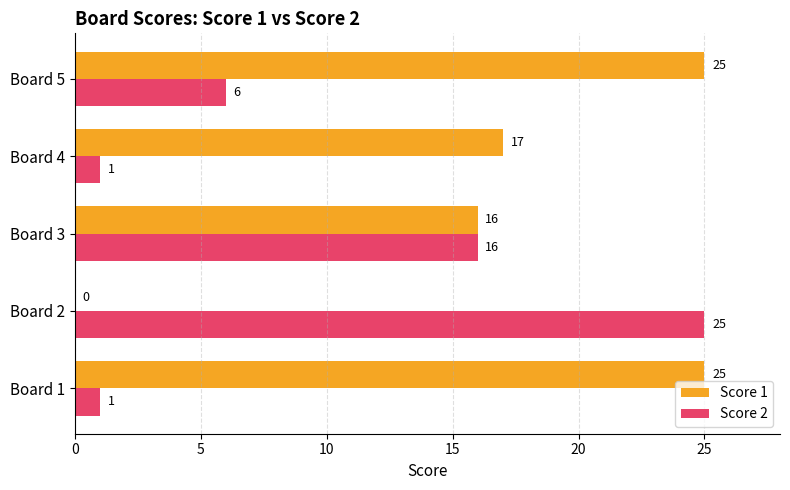

What is the greatest value displayed?

25